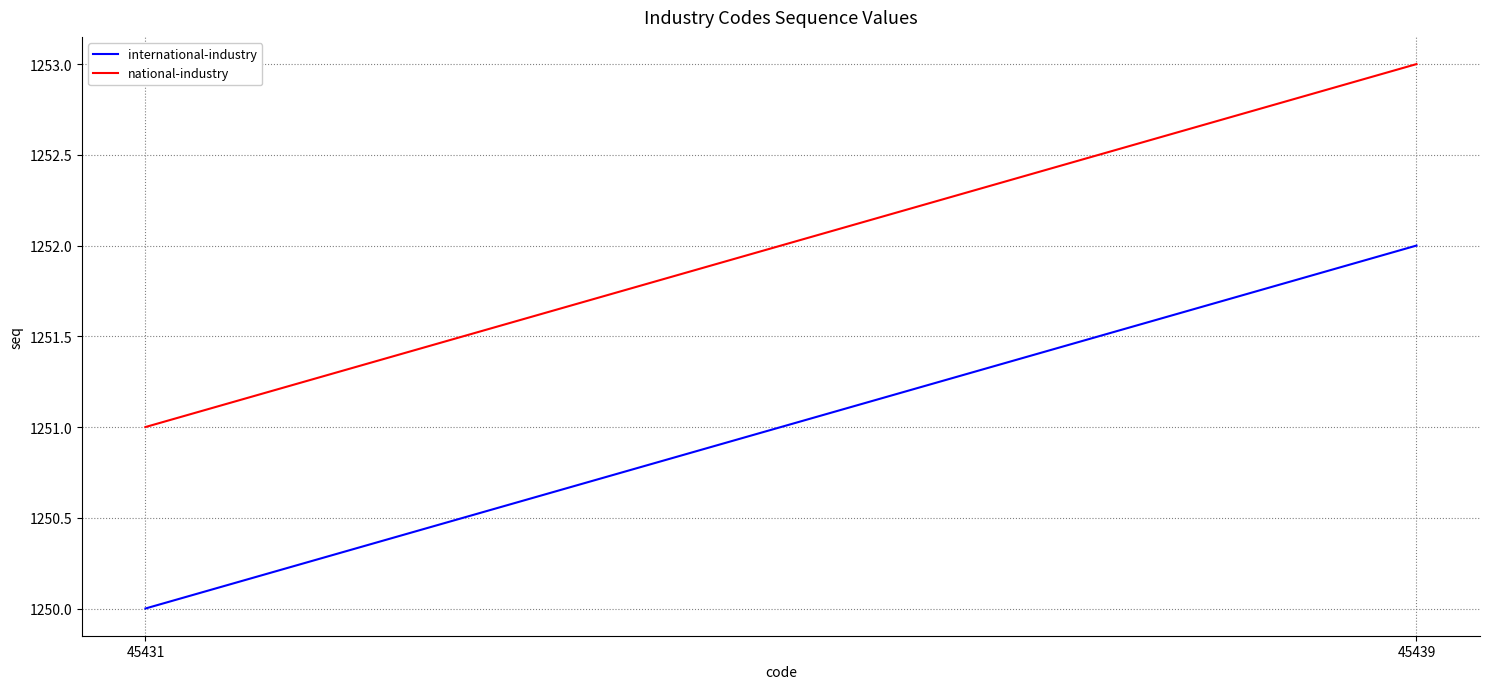

At which category is the sum across all series the highest?

45439